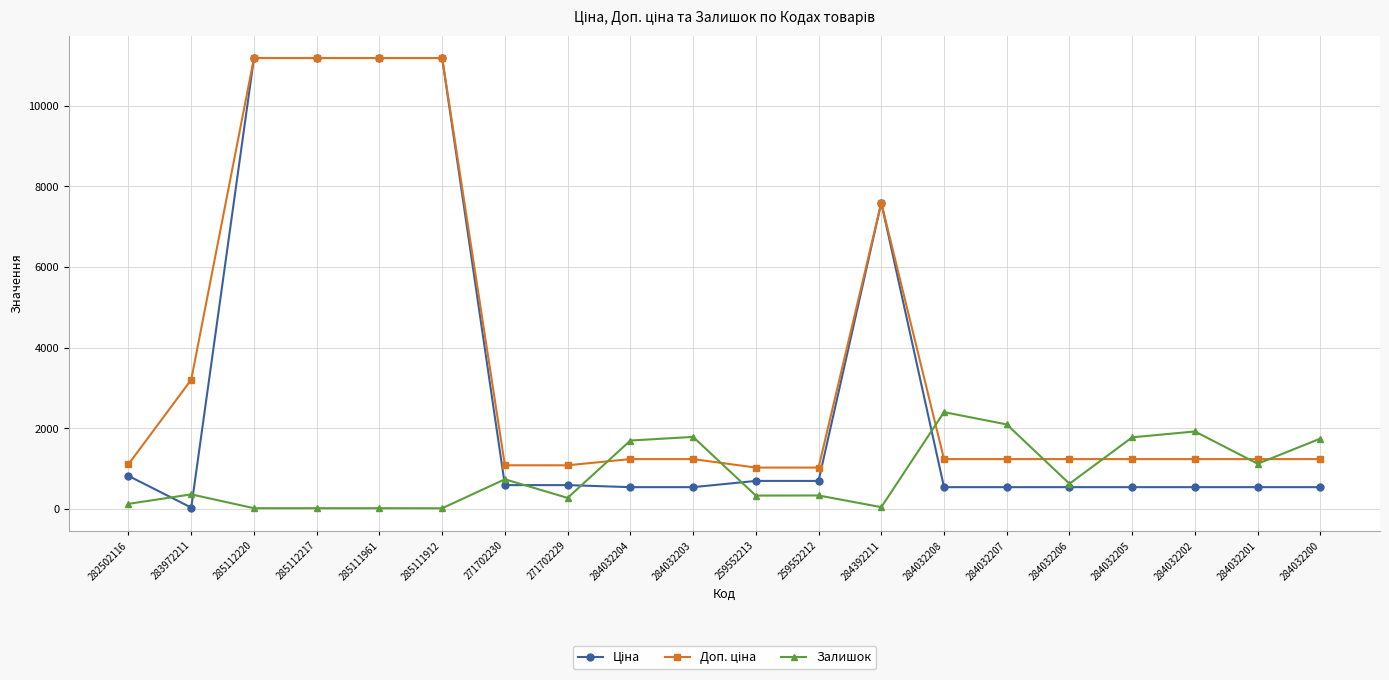

Where is the first local maximum for Залишок?

283972211